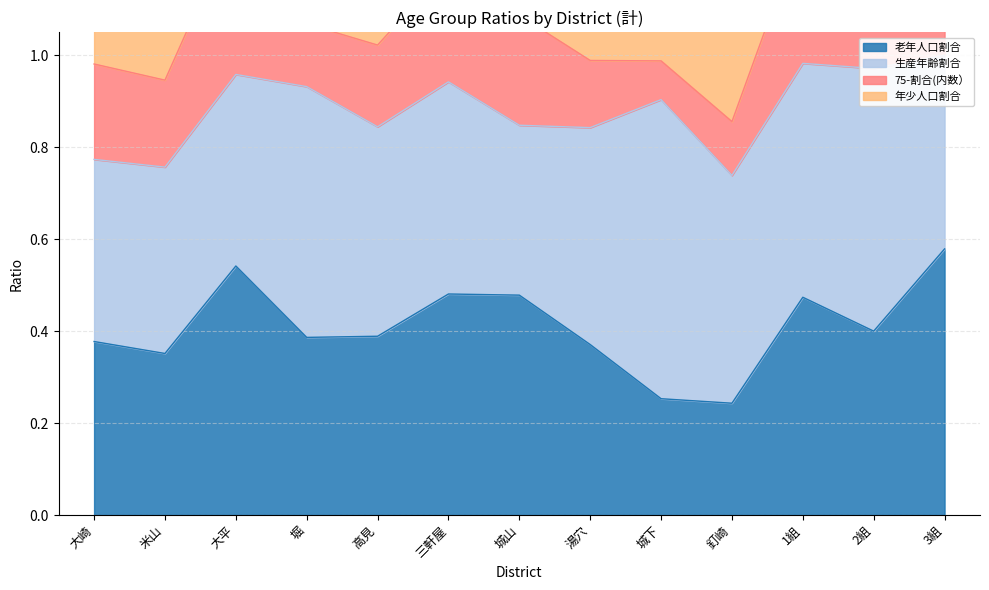

At which category does 老年人口割合 reach its first local valley?

米山